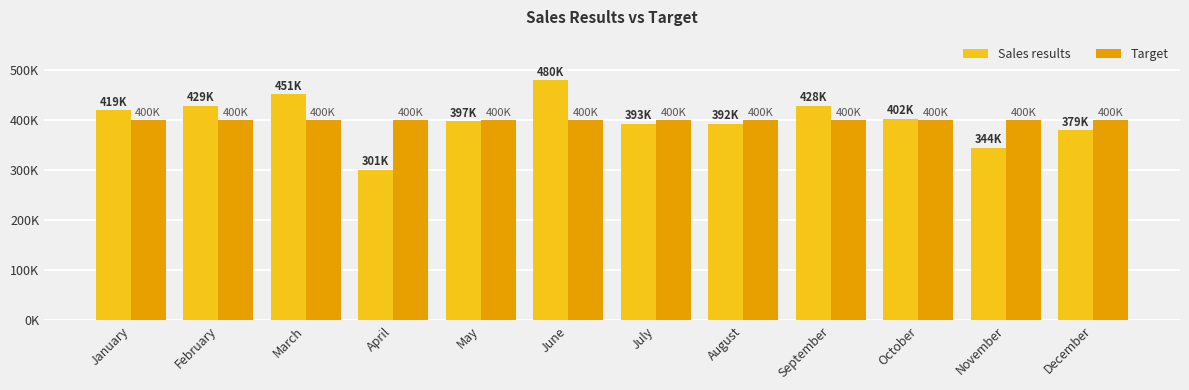

What is the total value across all series at December?

779284